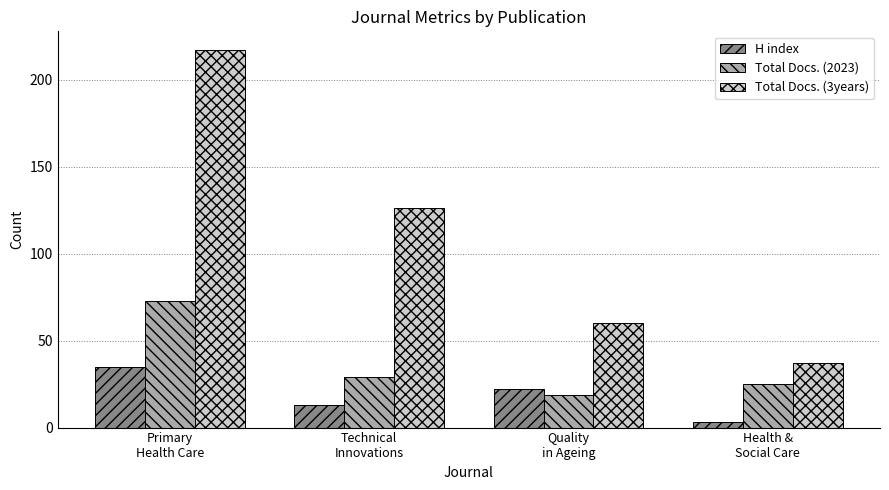

Reading left to right, transcribe all the data shown in this chart.

H index: Primary
Health Care=35	Technical
Innovations=13	Quality
in Ageing=22	Health &
Social Care=3
Total Docs. (2023): Primary
Health Care=73	Technical
Innovations=29	Quality
in Ageing=19	Health &
Social Care=25
Total Docs. (3years): Primary
Health Care=217	Technical
Innovations=126	Quality
in Ageing=60	Health &
Social Care=37